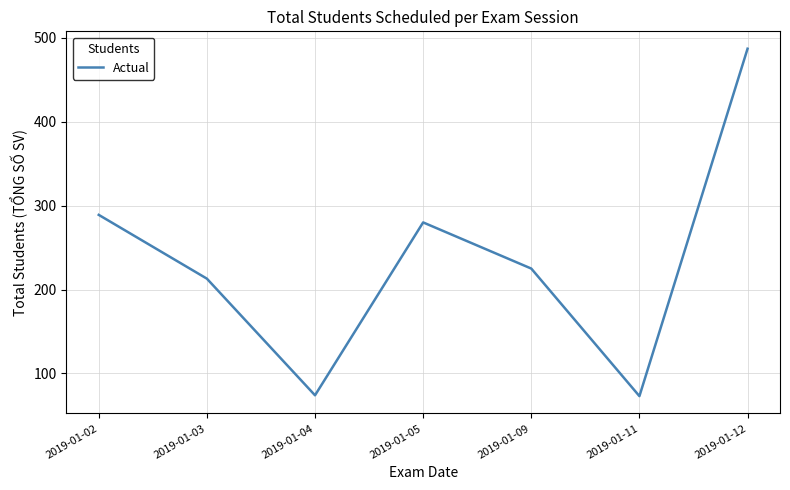

Which category has the highest value across all series?

2019-01-12